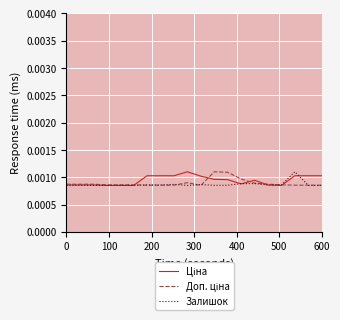

How many interior local peaks does the Залишок series have?

7